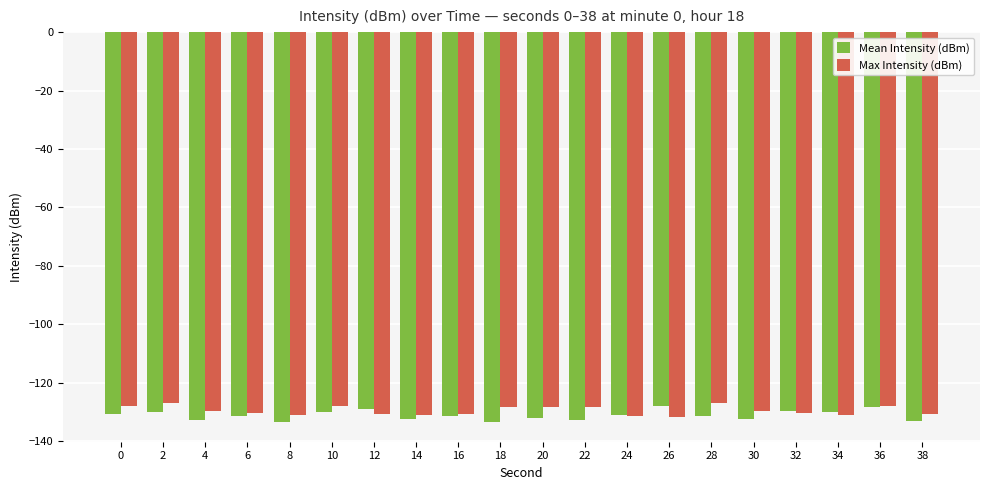

What is the difference between the maximum and minimum values in the Mean Intensity (dBm) series?

5.7